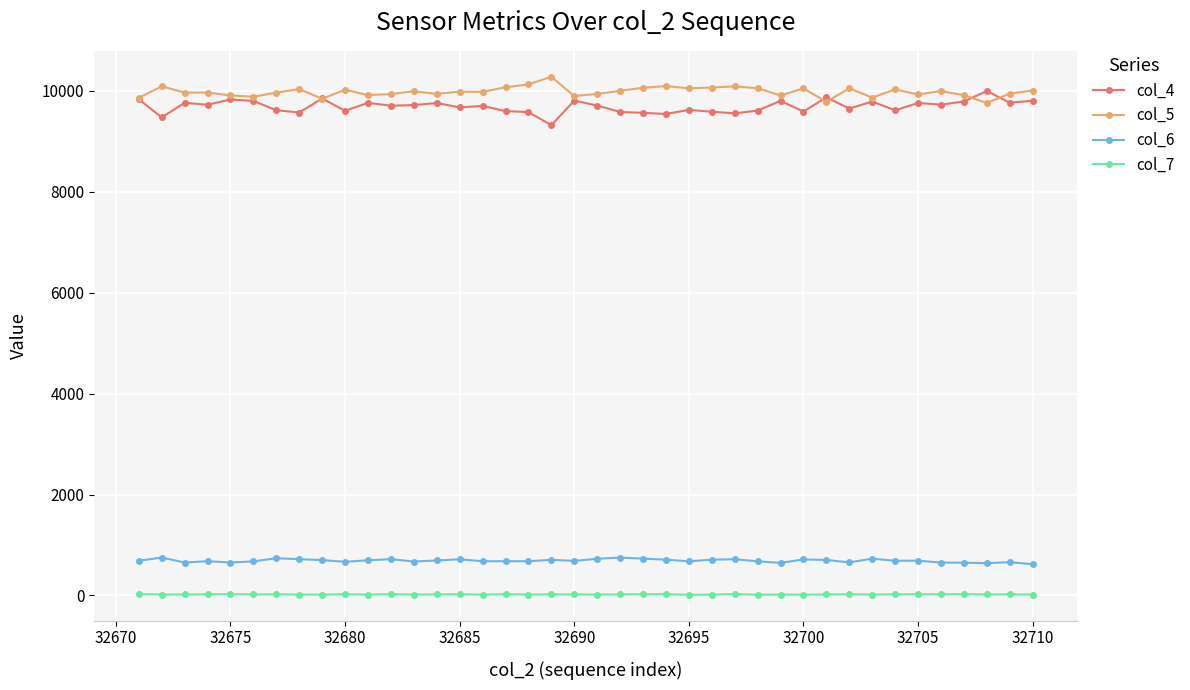

True or false: col_4 has more than 0 points higher than both neighbors.

True